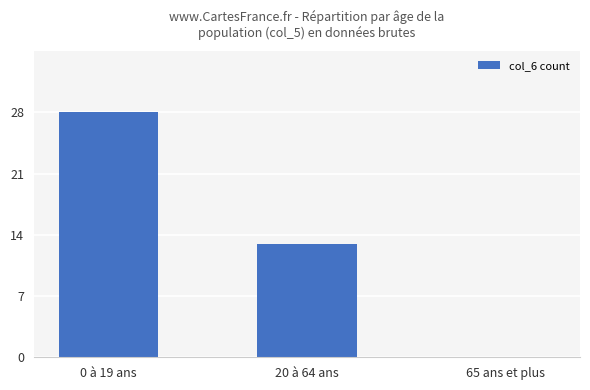

Reading left to right, what are all the values shown in this chart?

28	13	0